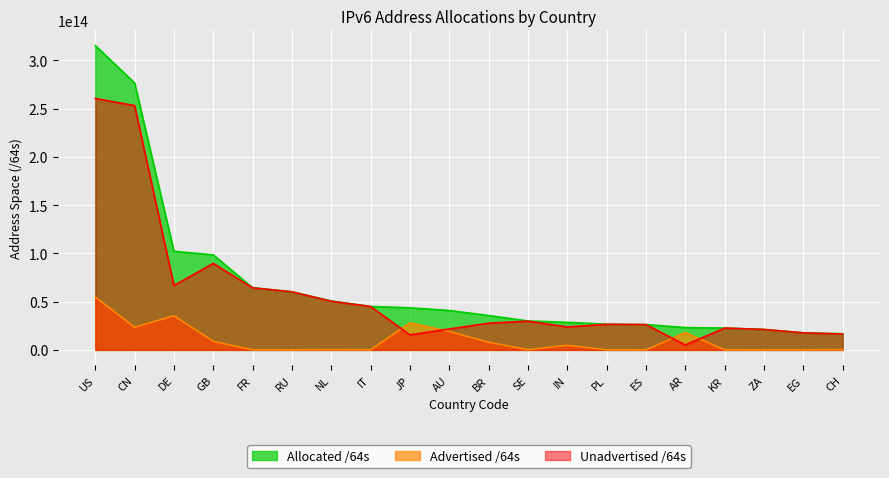

The Allocated /64s series shows 8123193072163 at EG. True or false?

False